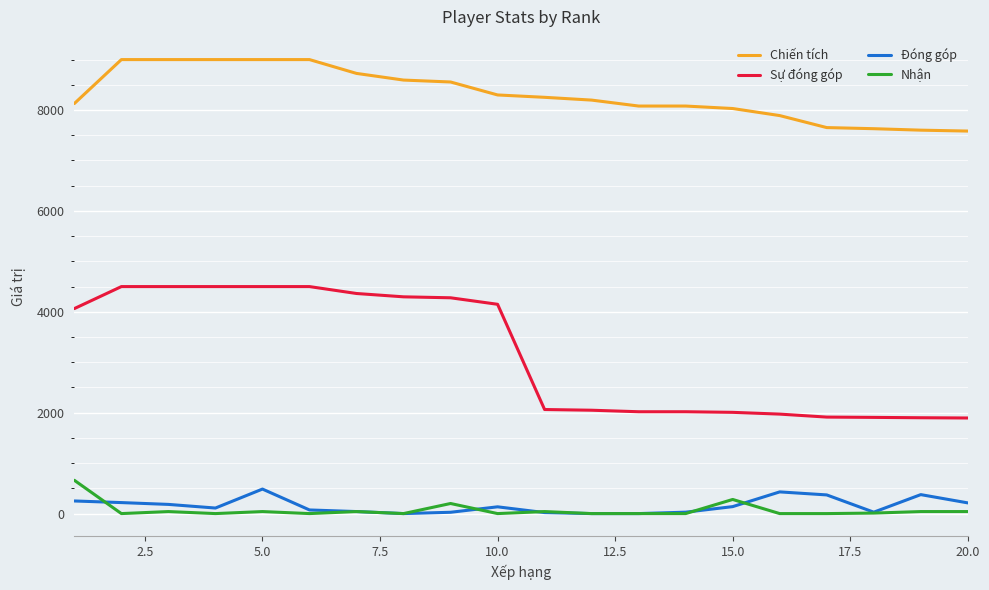

True or false: Chiến tích and Sự đóng góp cross at least once.

False